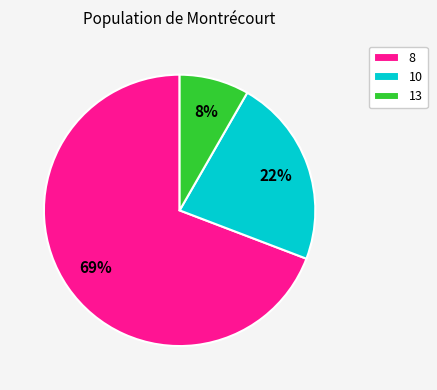

Which slice represents more than half of the pie?

8